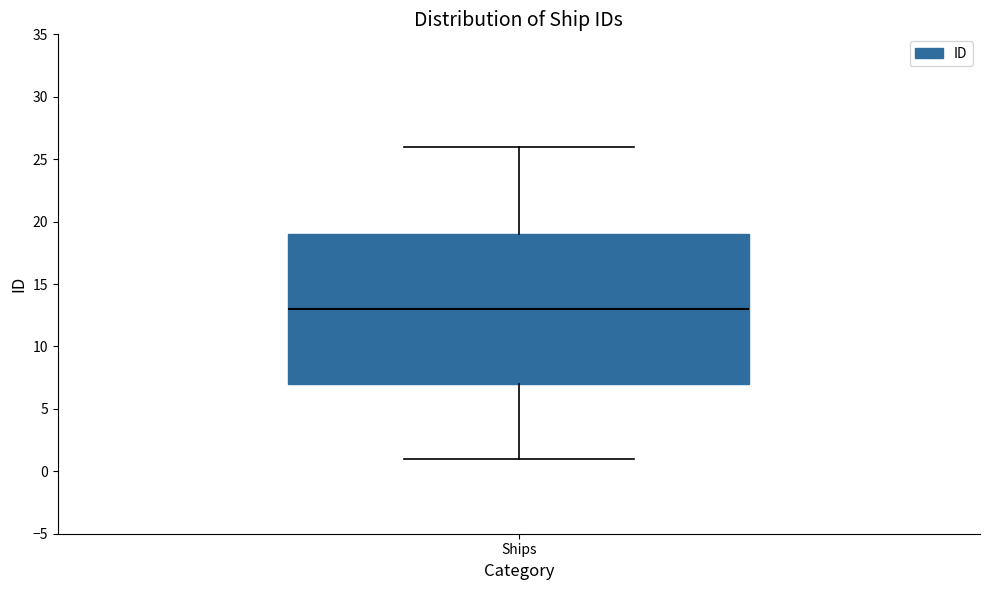

Where does the median line of the box for Ships sit on the y-axis? The values are not printed on the chart, so give them approximately, as read against the axis.

13